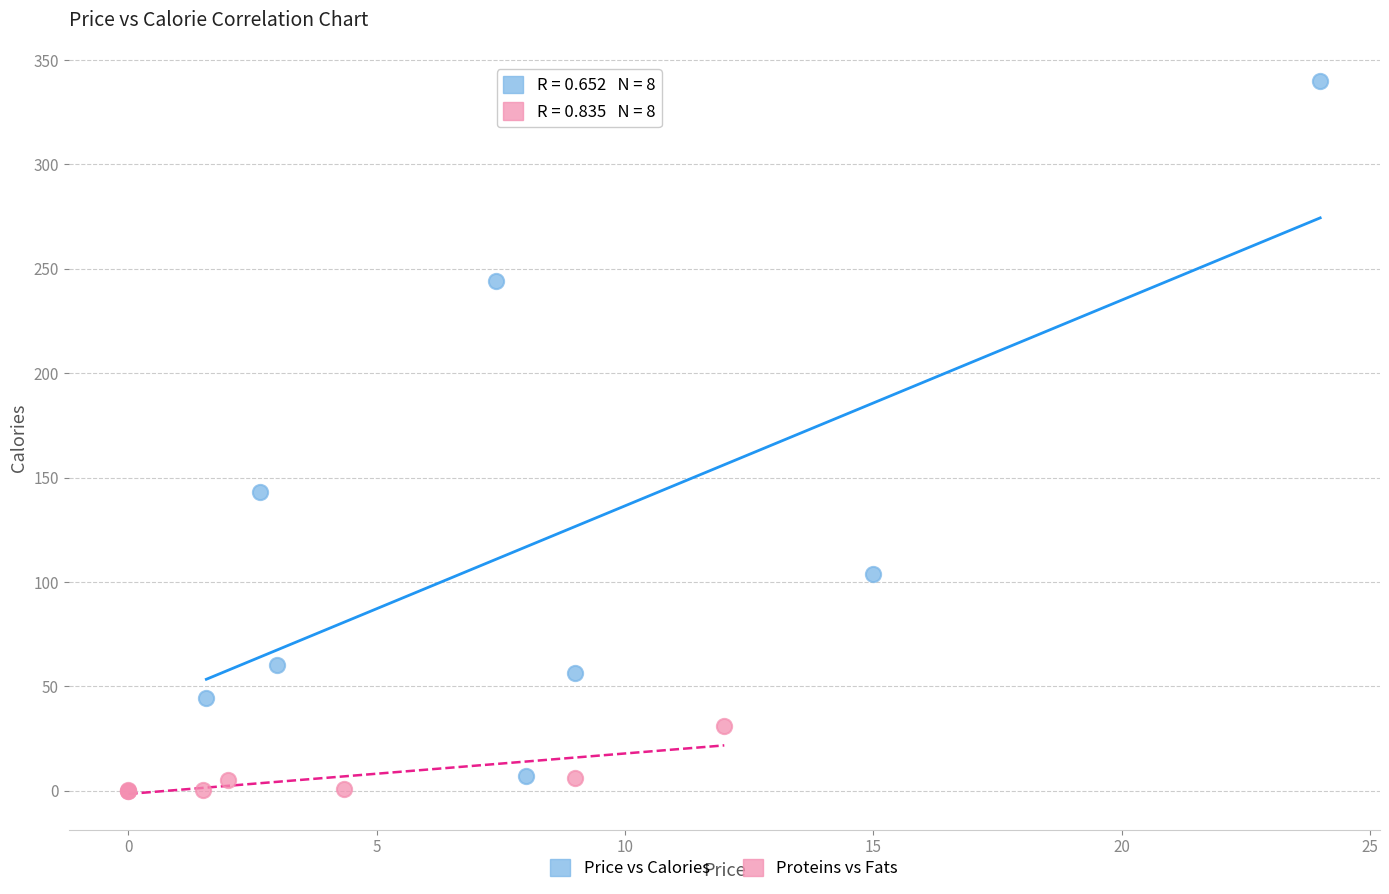

What are all the series names shown in the legend?

Price vs Calories, Proteins vs Fats